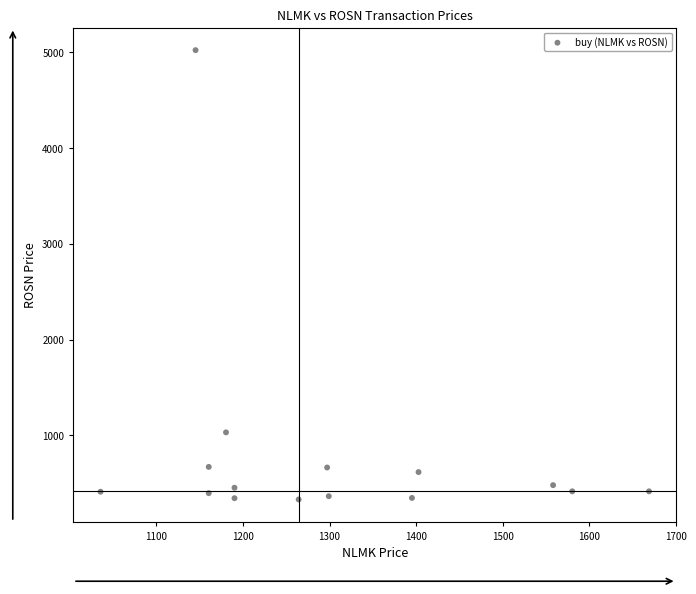

What is the range of Y values (max minus min)?

4688.3